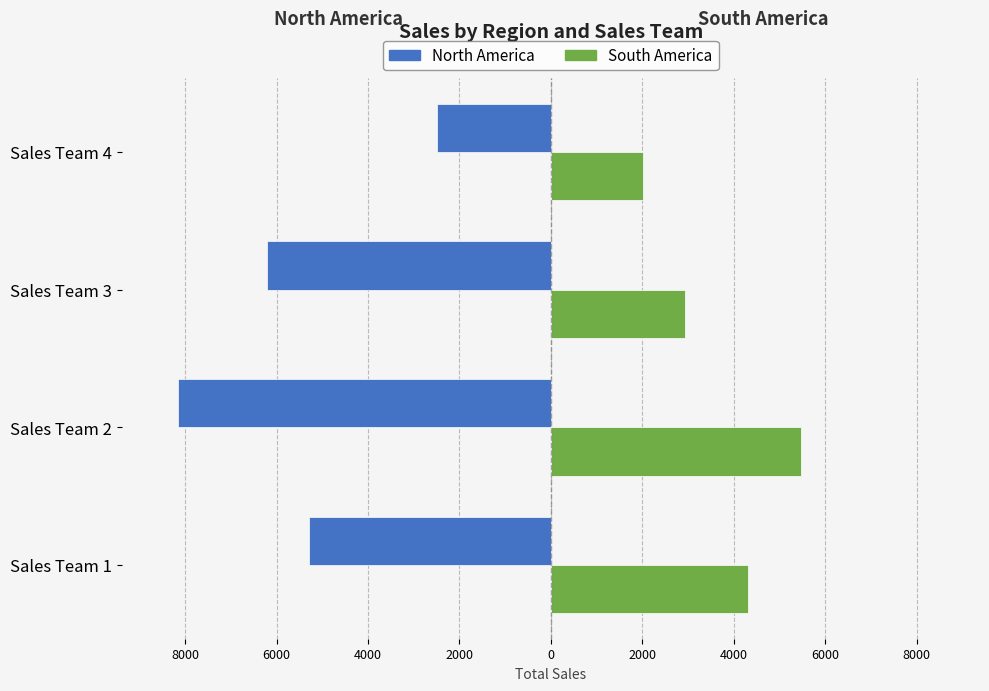

What is the value of the South America bar at the 1st from the left?

4307